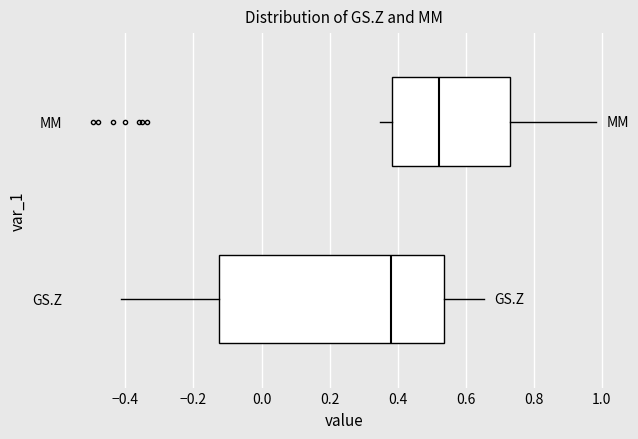

Reading bottom to top, transcribe this box plot: for each box, give where its median line is, the range the box spans, and where its two whiskers end, as read against the x-axis. The values are not printed on the chart, so give them approximately, as read against the axis.

GS.Z: median 0.38, box -0.12 to 0.54, whiskers -0.42 to 0.66
MM: median 0.52, box 0.38 to 0.72, whiskers 0.34 to 0.98